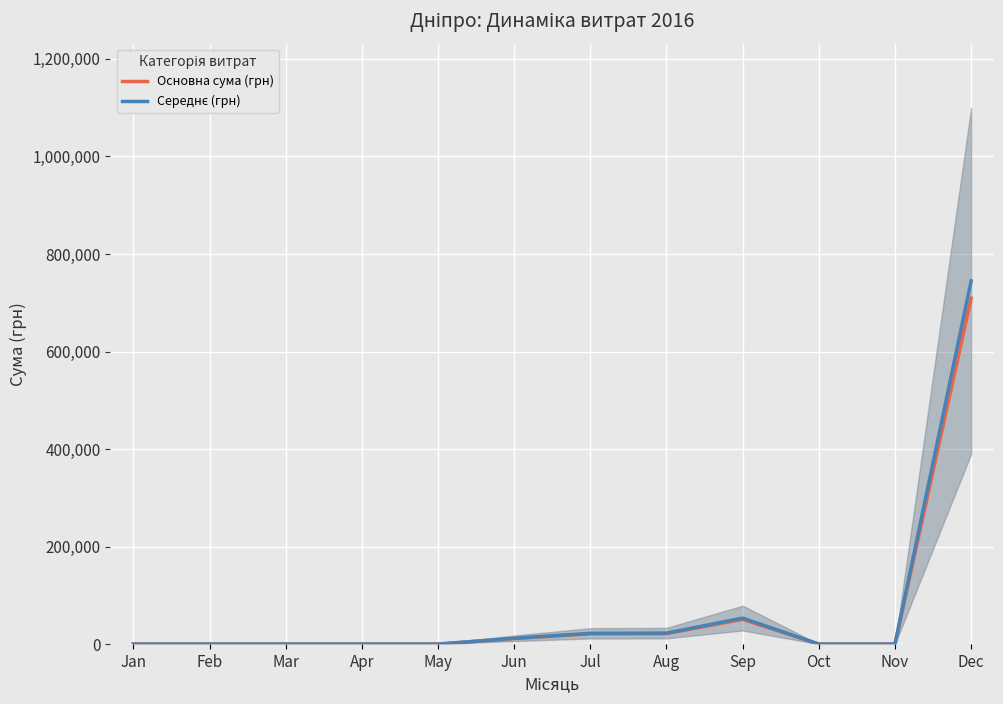

True or false: Середнє (грн) and Основна сума (грн) intersect in this chart.

False